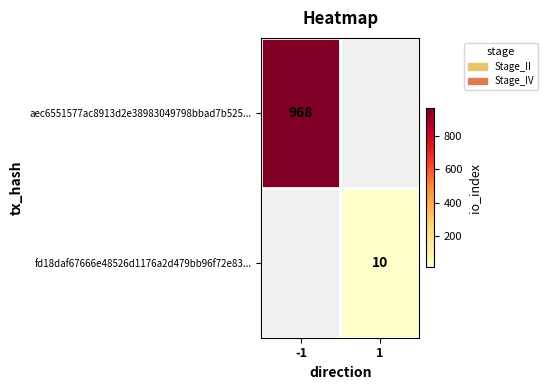

The value of fd18daf67666e48526d1176a2d479bb96f72e83... at 1 is 15. True or false?

False